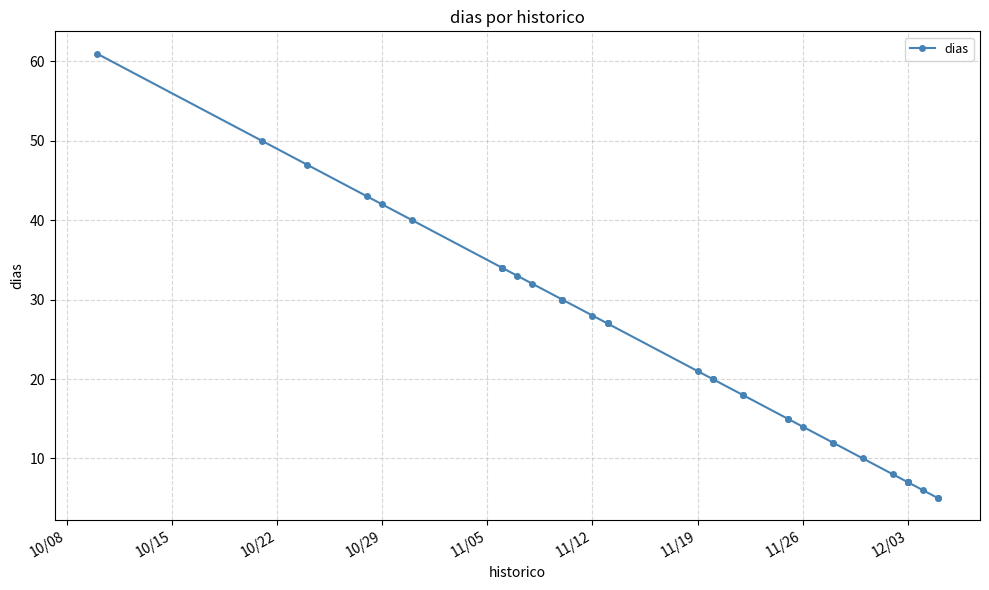

The value at 30 is 2. True or false?

False